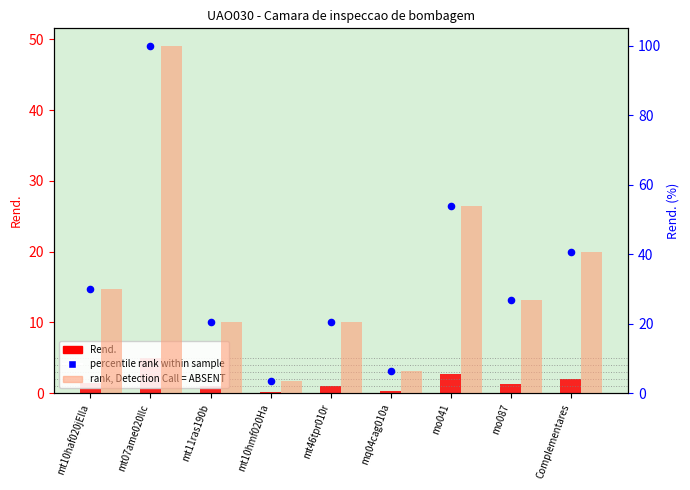

Which series contains the highest Y value?

rank, Detection Call = ABSENT